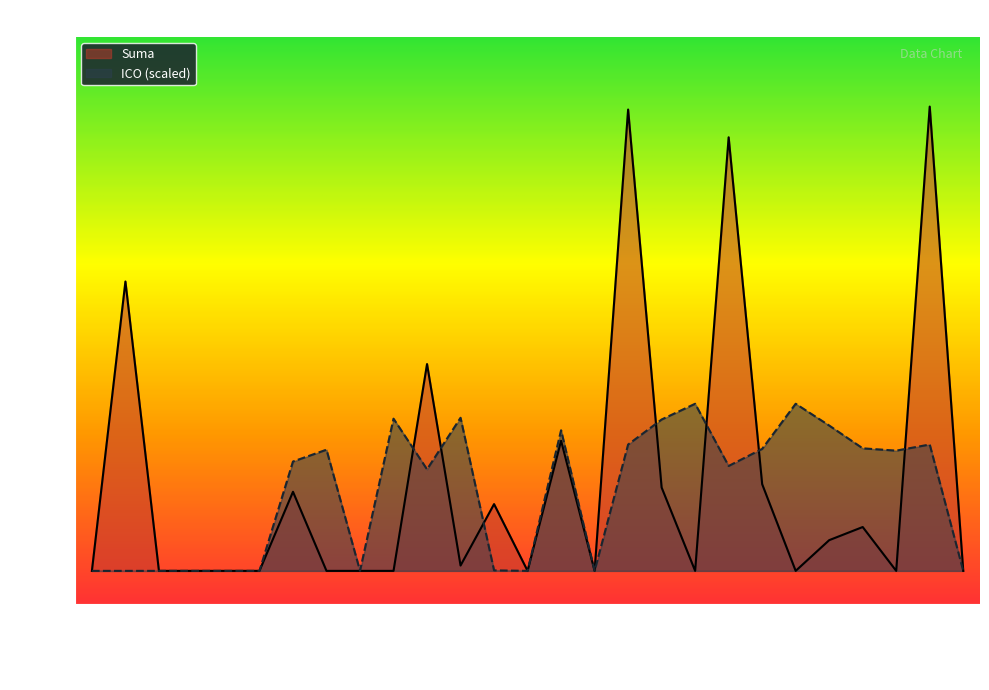

Rank the series at 2017-03-28 from lowest to highest value.

ICO (scaled), Suma